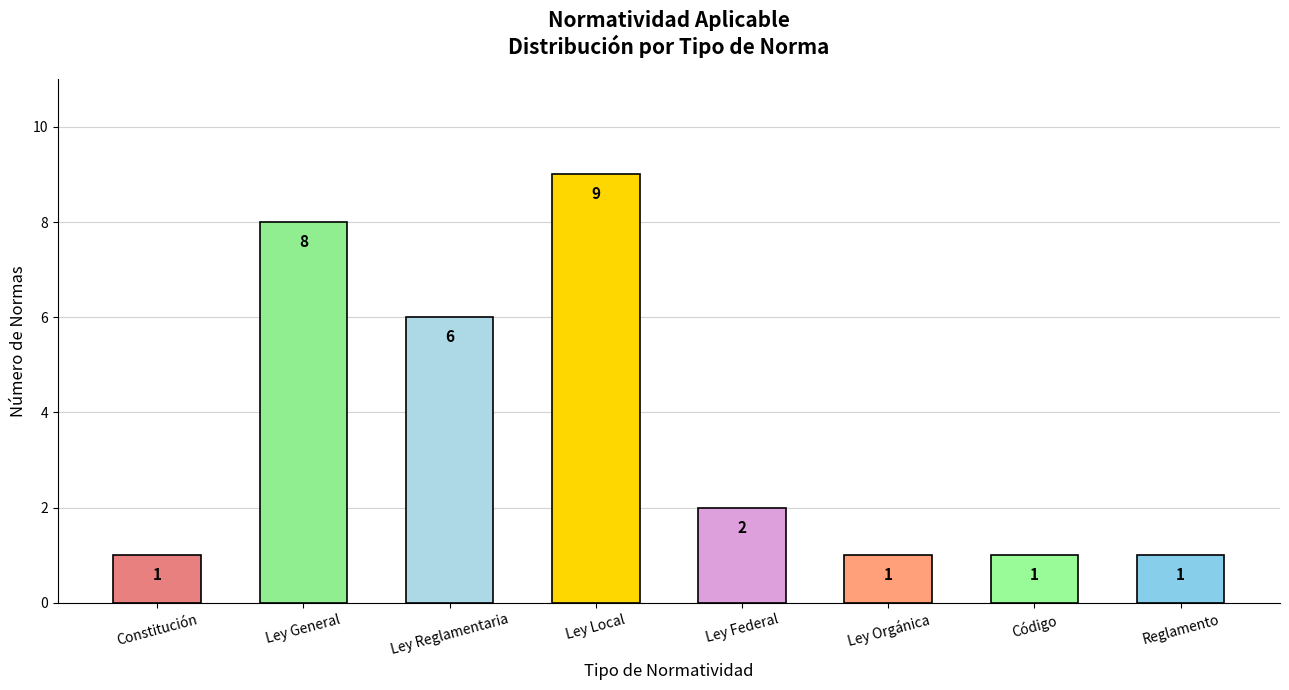

How many values are between 1 and 8?

7